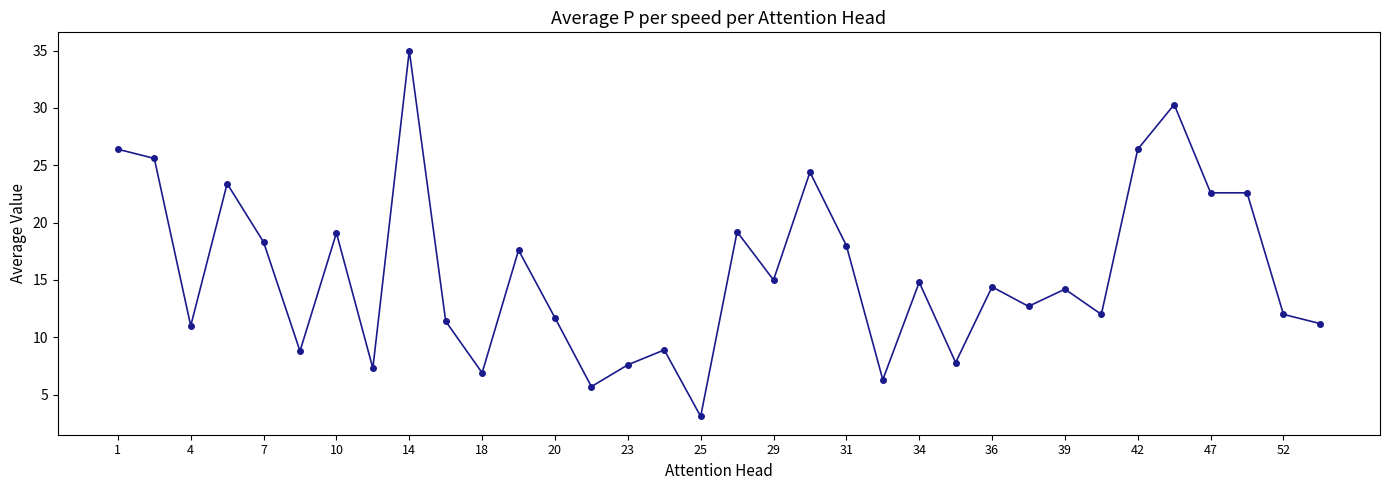

True or false: there are more than 2 points higher than both neighbors.

True